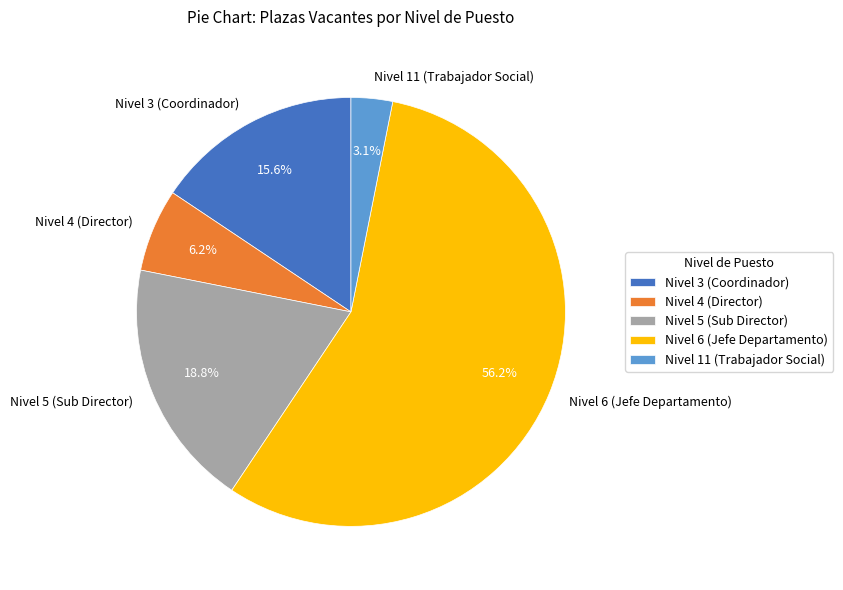

Count the number of slices in the pie.

5